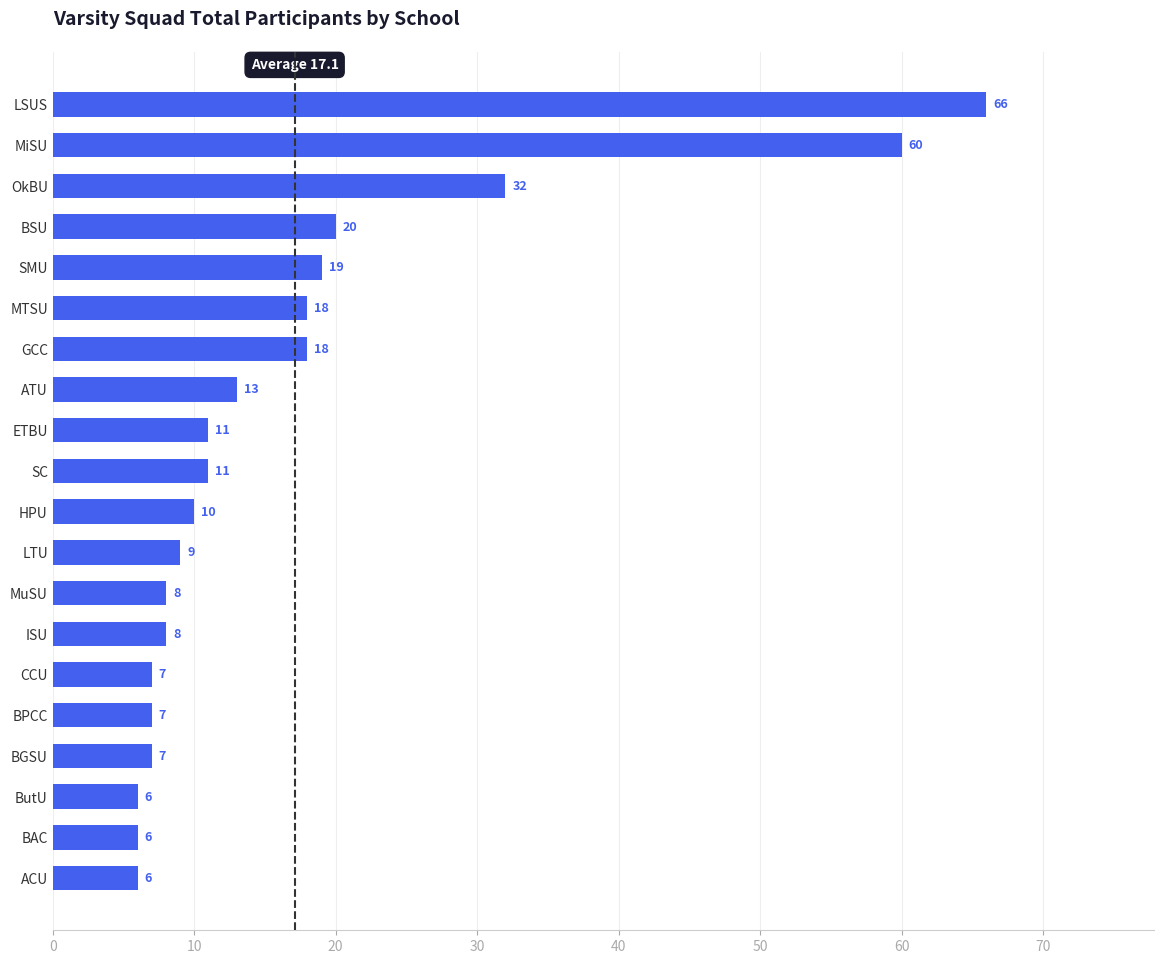

What is the maximum value shown in the chart?

66